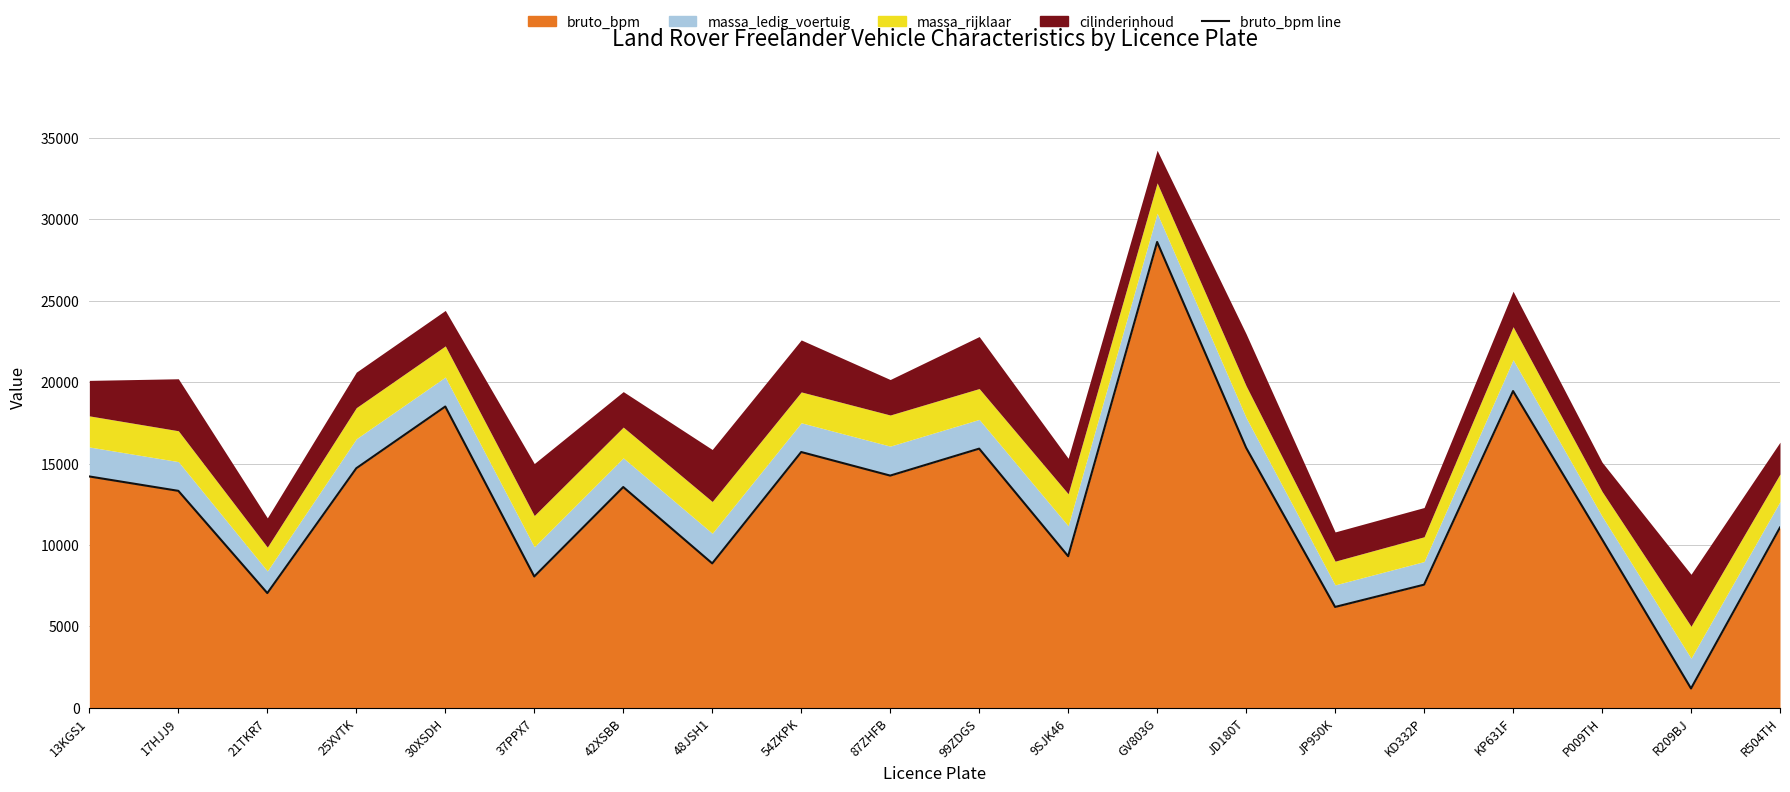

True or false: the data has more than 0 interior local peaks.

True